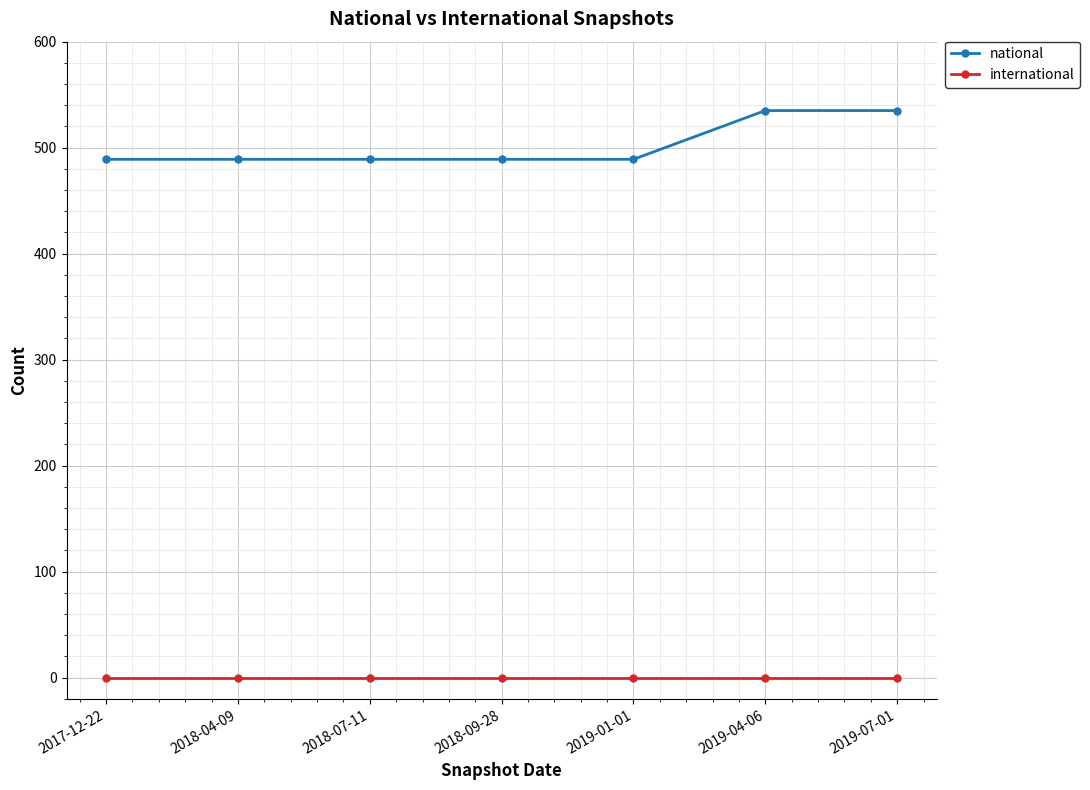

What is the lowest value of the national series?

489